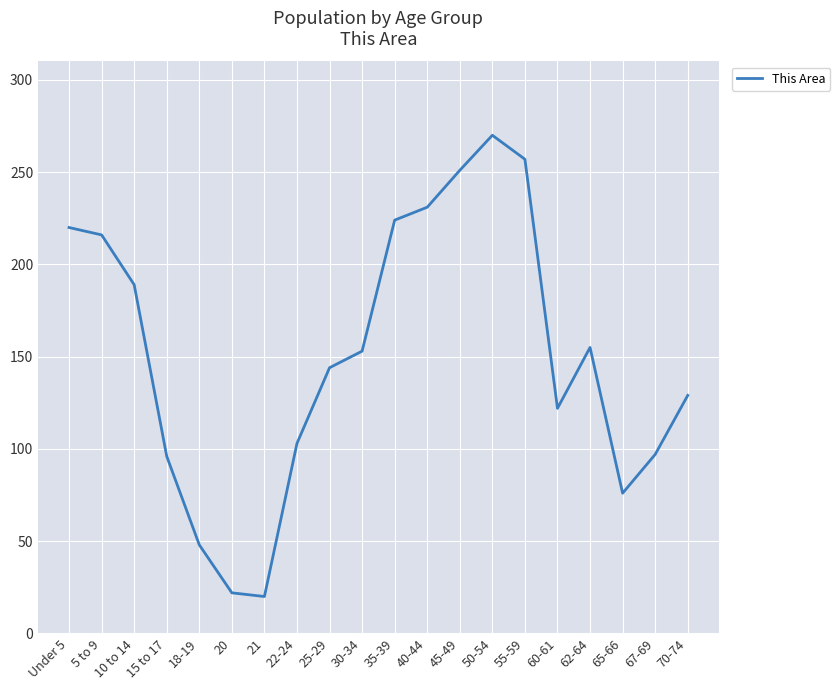

What position from the right is 40-44?

9